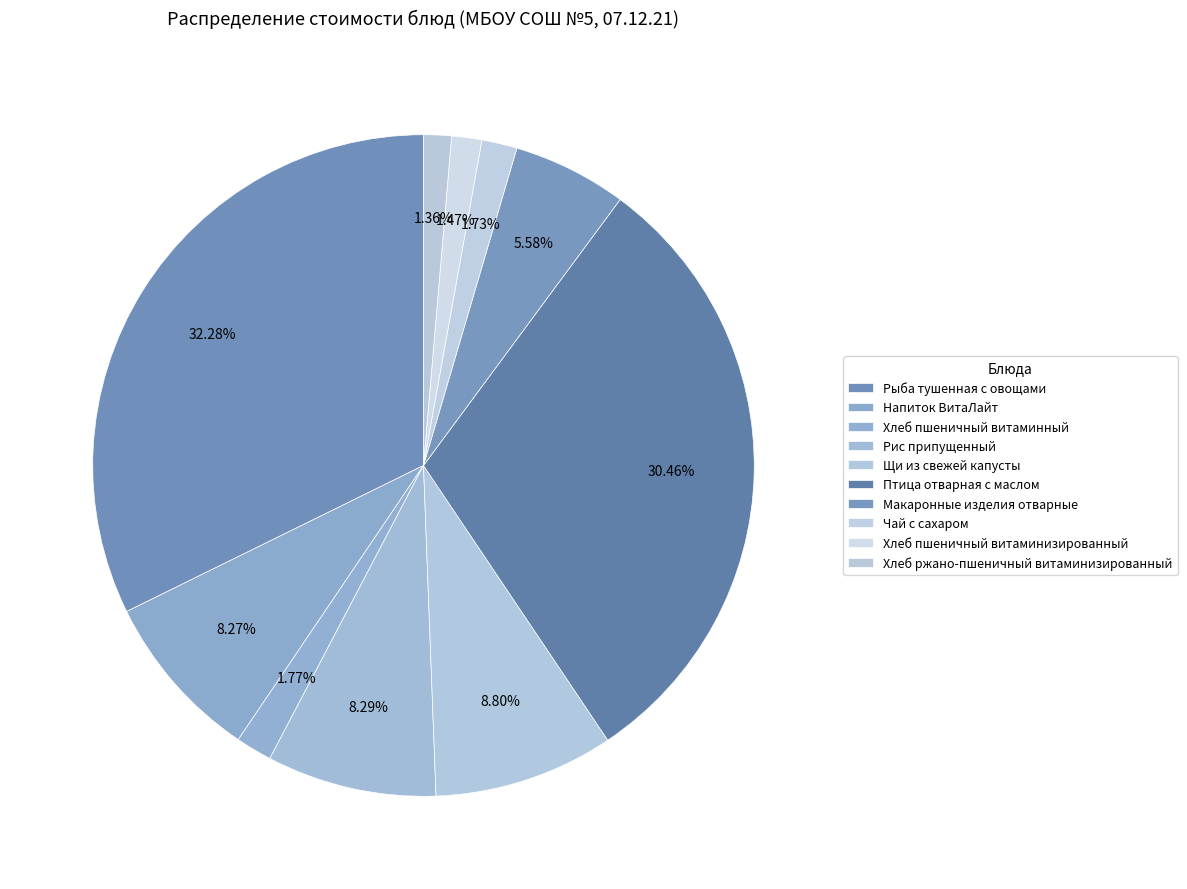

How many slices are in this pie chart?

10